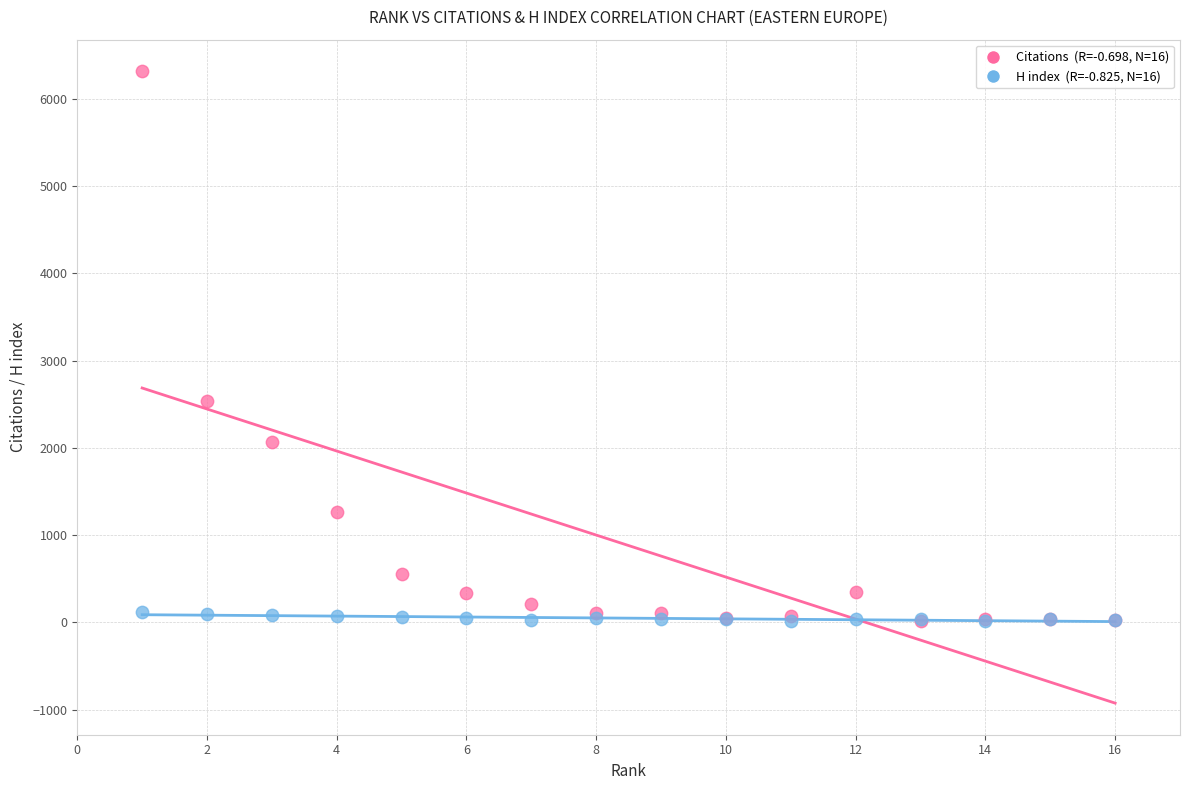

Across all series, what Y value is closest to 3165?

2544